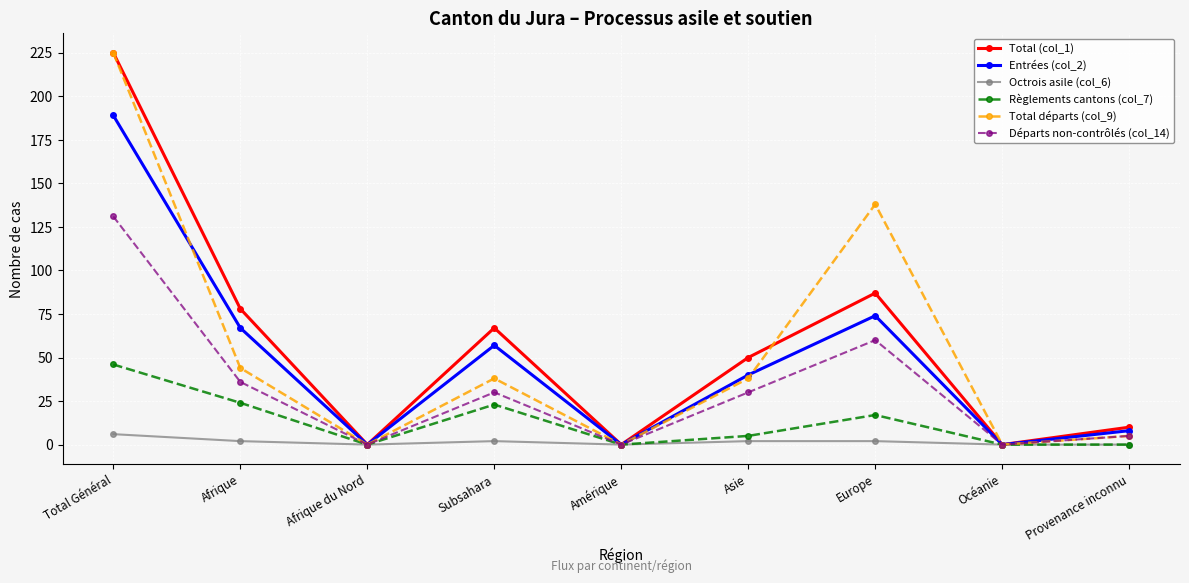

Does the chart display data point markers on the line(s)?

Yes